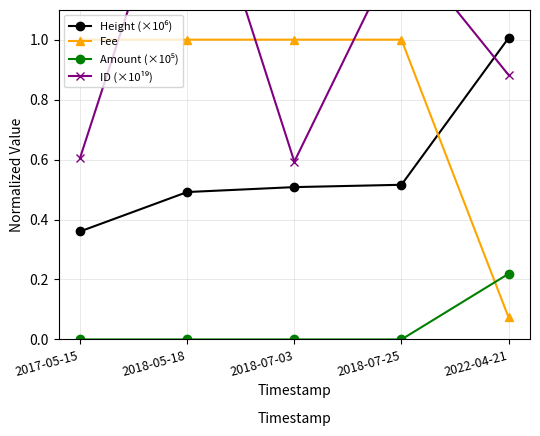

True or false: ID (×10¹⁹) and Amount (×10⁵) intersect in this chart.

False